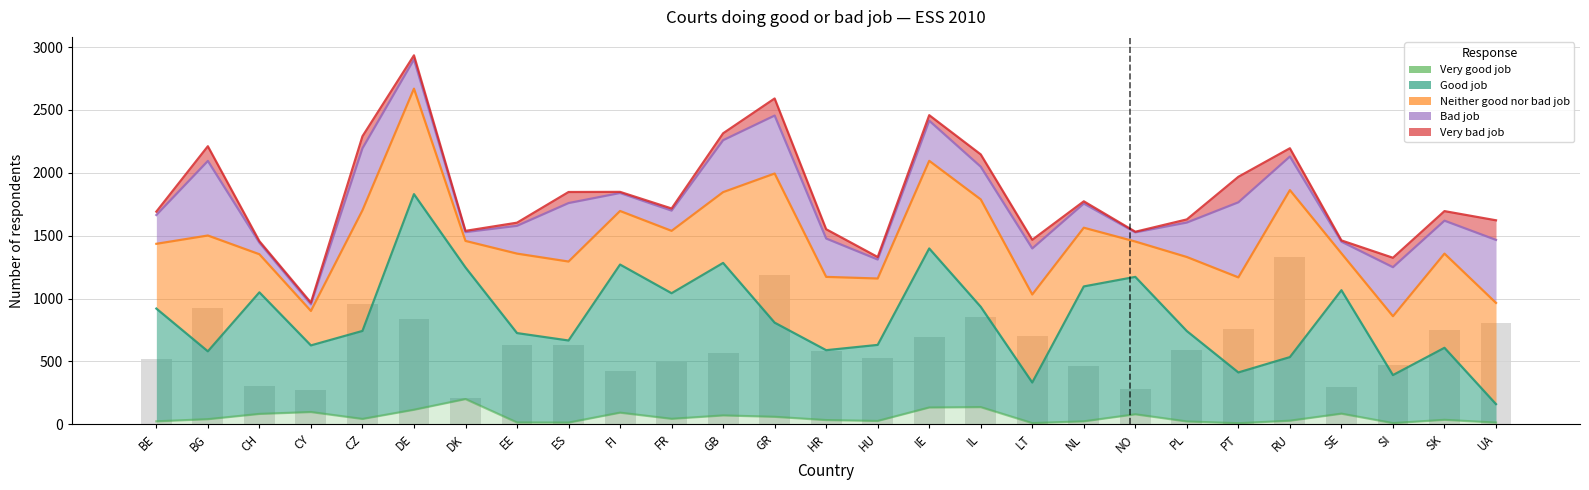

What is the difference between the Neither good nor bad job values at ES and BE?

141